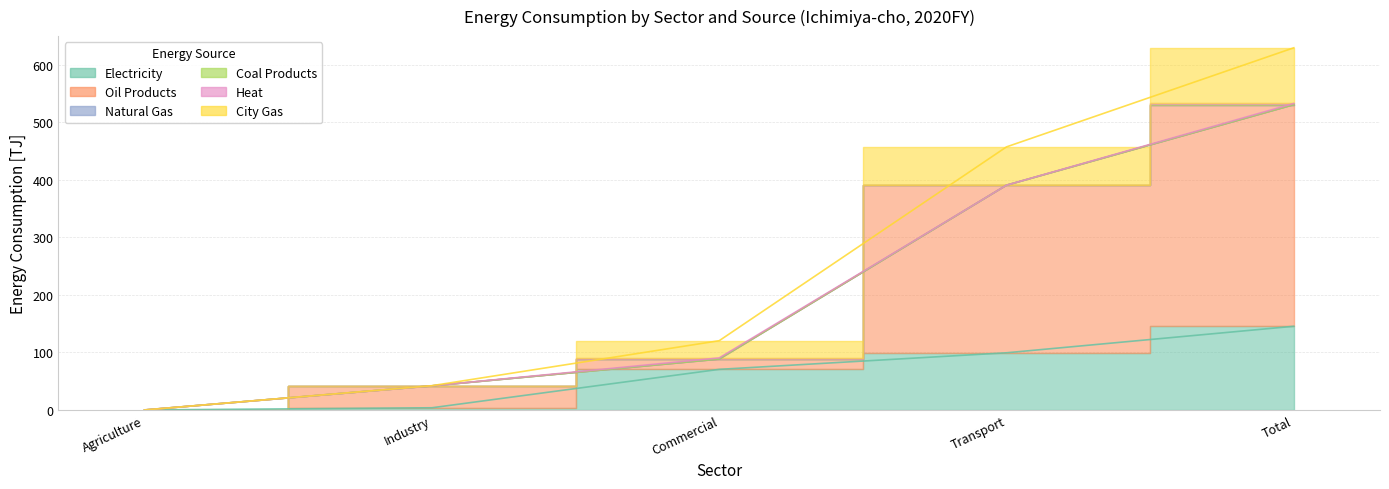

At how many categories does at least one series exceed 21?

4